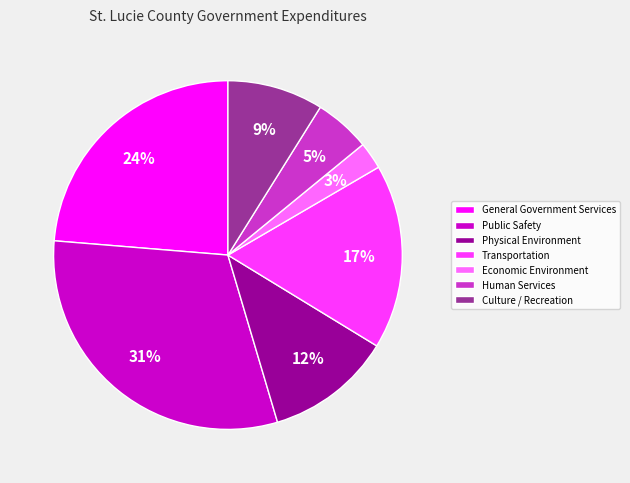

Between Public Safety and Physical Environment, which is larger?

Public Safety